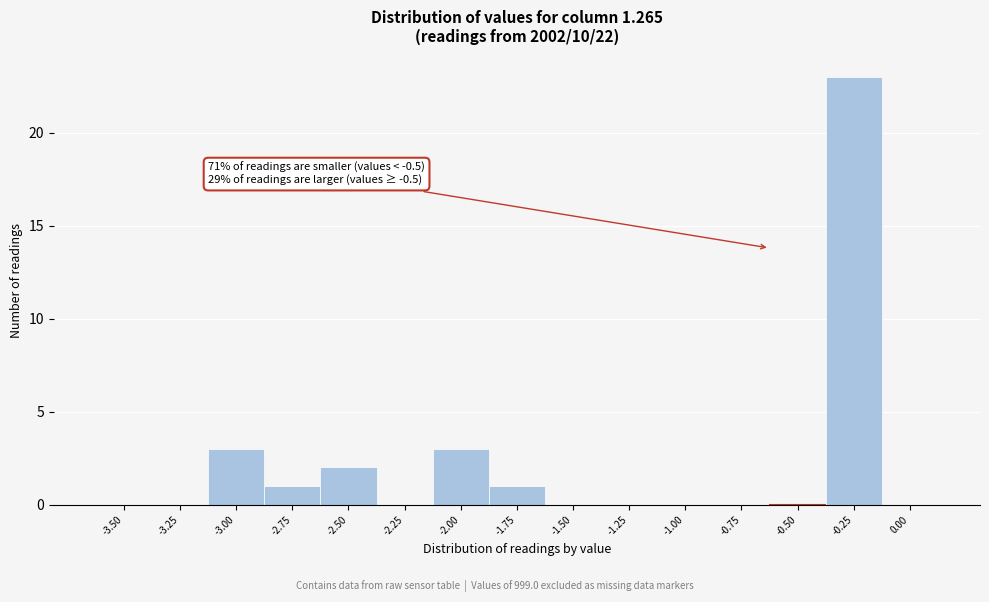

Reading left to right, transcribe all the data shown in this chart.

-3.50=0	-3.25=0	-3.00=3	-2.75=1	-2.50=2	-2.25=0	-2.00=3	-1.75=1	-1.50=0	-1.25=0	-1.00=0	-0.75=0	-0.50=0	-0.25=23	0.00=0